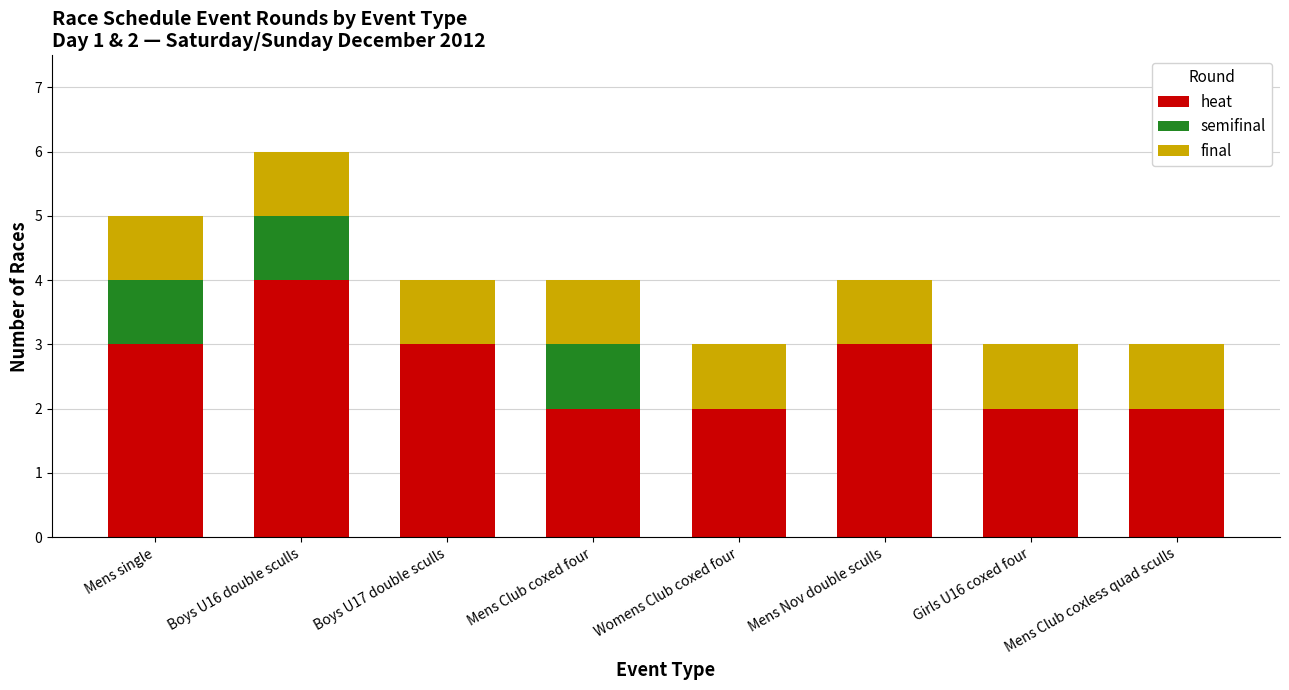

Are the bars grouped side by side (vs. stacked)?

No